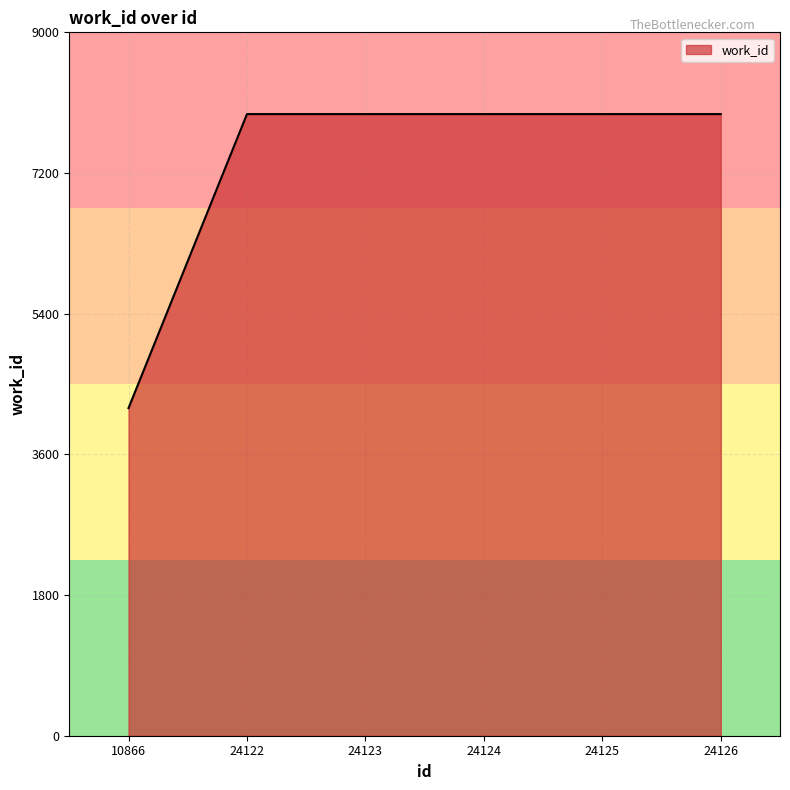

Reading left to right, list all the values displayed in this chart.

10866=4192	24122=7954	24123=7954	24124=7954	24125=7954	24126=7954